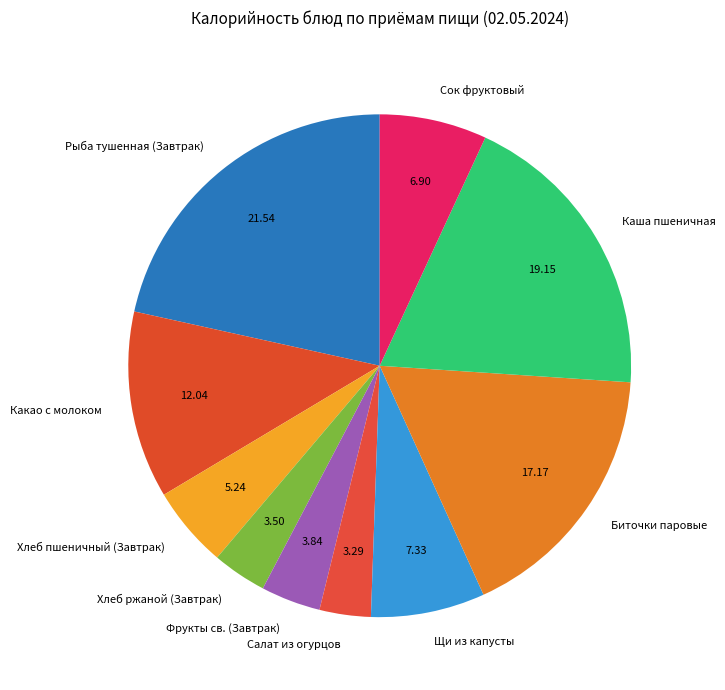

Approximately how many times larger is the value at Сок фруктовый compared to Какао с молоком?

0.6